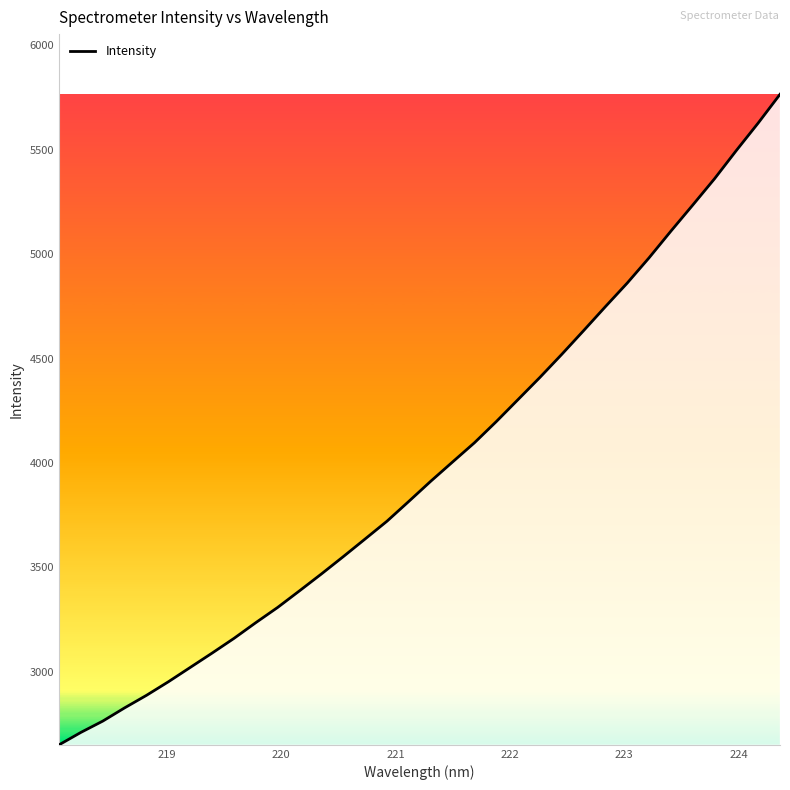

What is the greatest value displayed?

5765.4